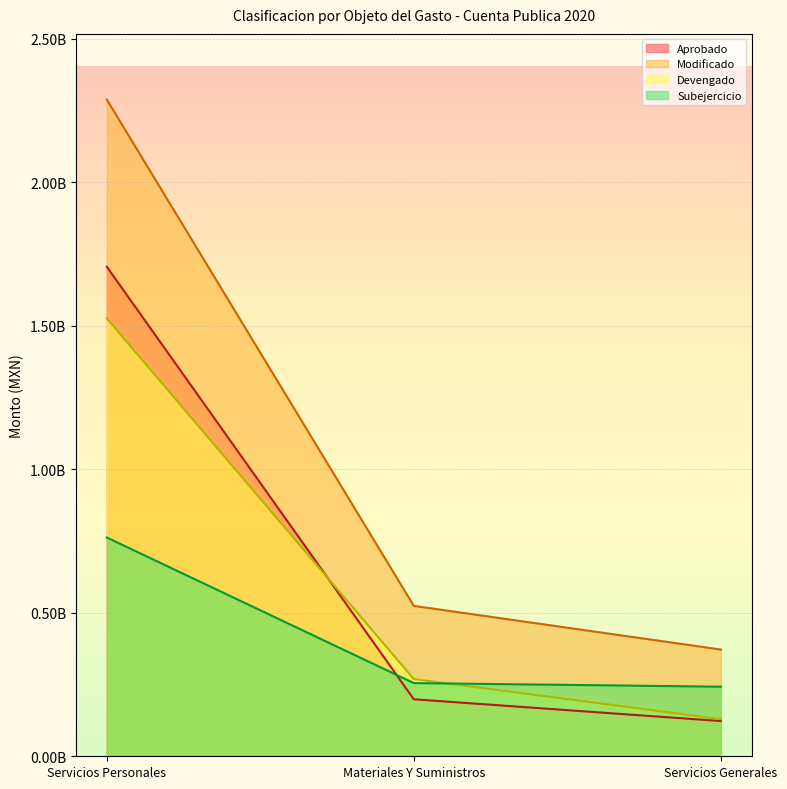

Where does the Aprobado series first go above 198599878?

Servicios Personales